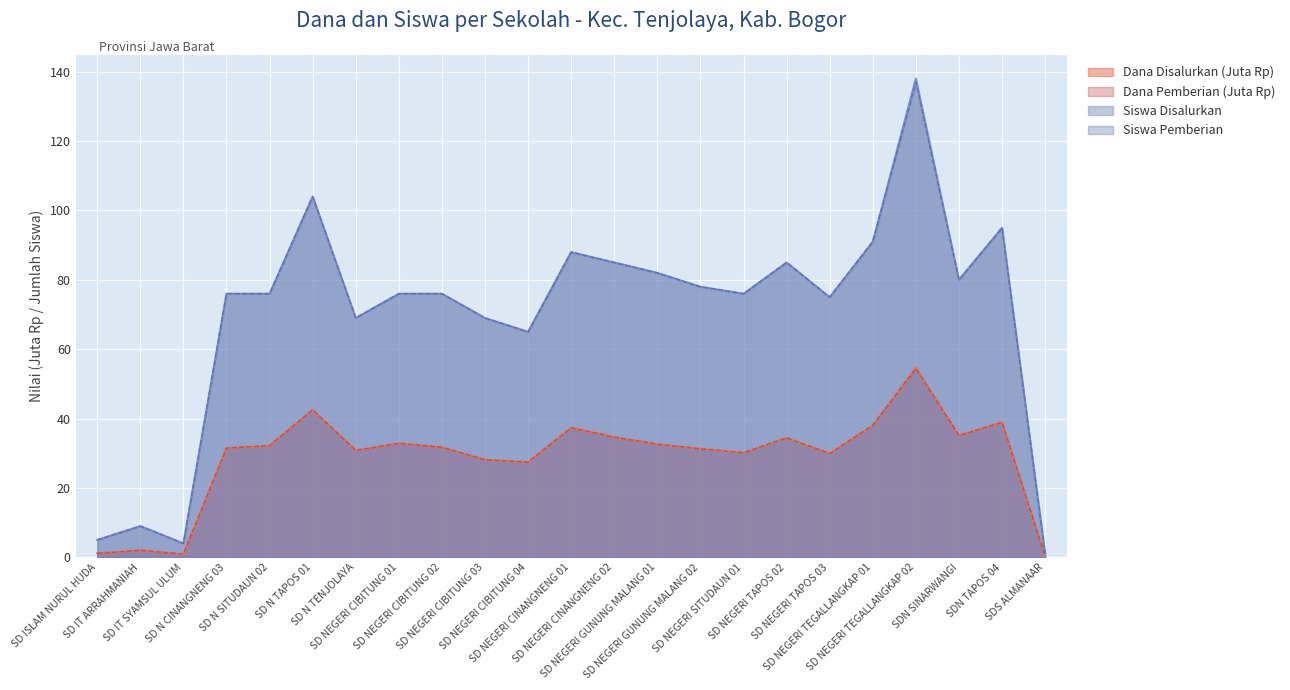

Reading left to right, what are all the values shown in this chart?

Dana Disalurkan: 1.1	2.0	0.9	31.5	32.2	42.5	30.8	32.9	31.7	28.1	27.4	37.4	34.6	32.6	31.3	30.1	34.4	29.9	38.0	54.7	35.1	38.9	0.2
Dana Pemberian: 1.1	2.0	0.9	31.5	32.2	42.5	30.8	32.9	31.7	28.1	27.4	37.4	34.6	32.6	31.3	30.1	34.4	29.9	38.0	54.5	35.1	38.9	0.2
Siswa Disalurkan: 5.0	9.0	4.0	76.0	76.0	104.0	69.0	76.0	76.0	69.0	65.0	88.0	85.0	82.0	78.0	76.0	85.0	75.0	91.0	138.0	80.0	95.0	1.0
Siswa Pemberian: 5.0	9.0	4.0	76.0	76.0	104.0	69.0	76.0	76.0	69.0	65.0	88.0	85.0	82.0	78.0	76.0	85.0	75.0	91.0	137.0	80.0	95.0	1.0